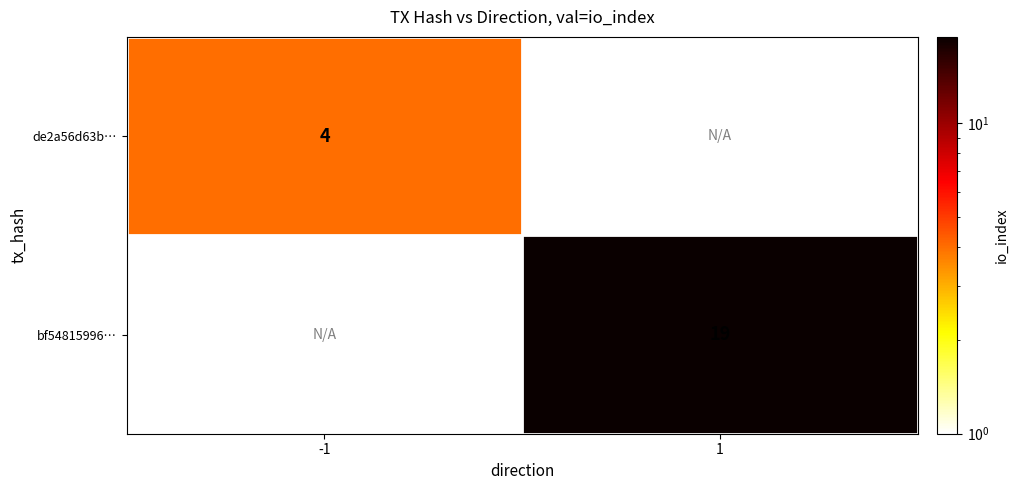

Is it true that de2a56d63b… equals 4 at -1?

True